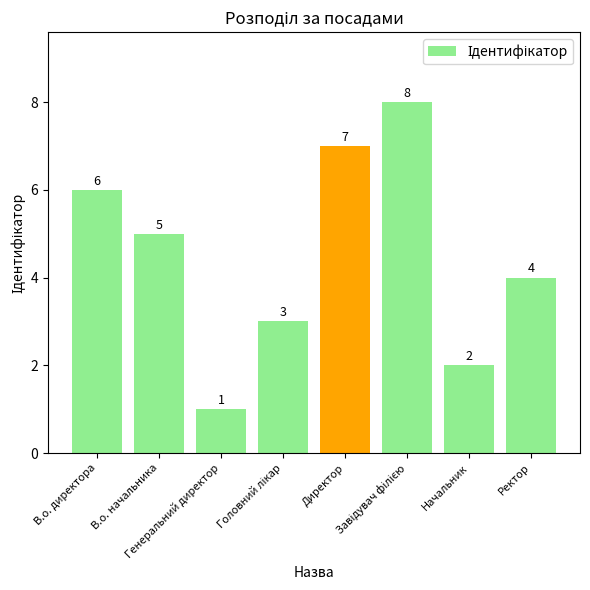

What is the value of the 2nd bar from the left?

5